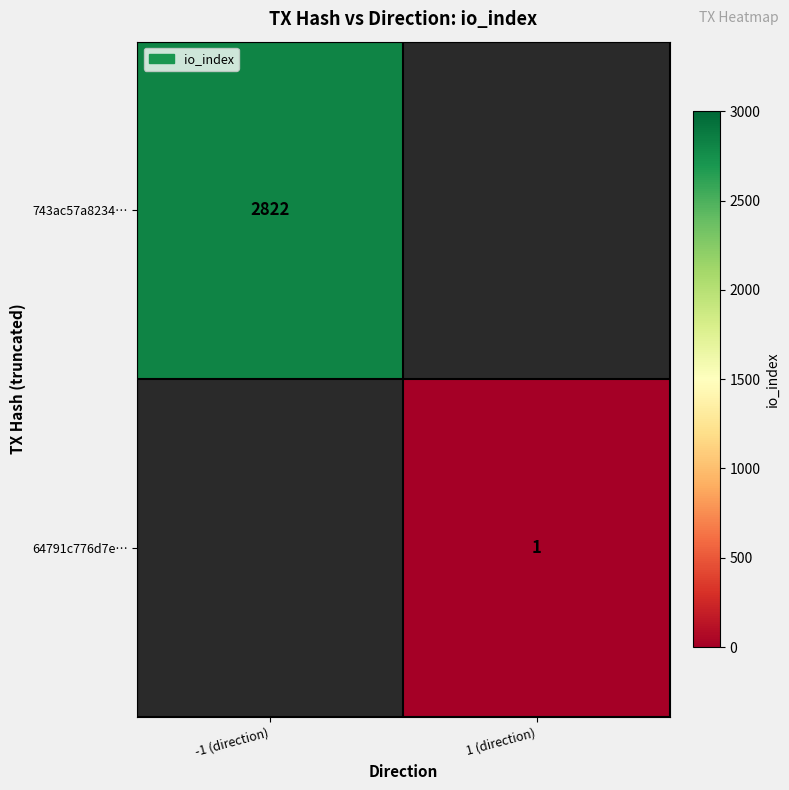

The value of 64791c776d7e… at 1 (direction) is 0. True or false?

False